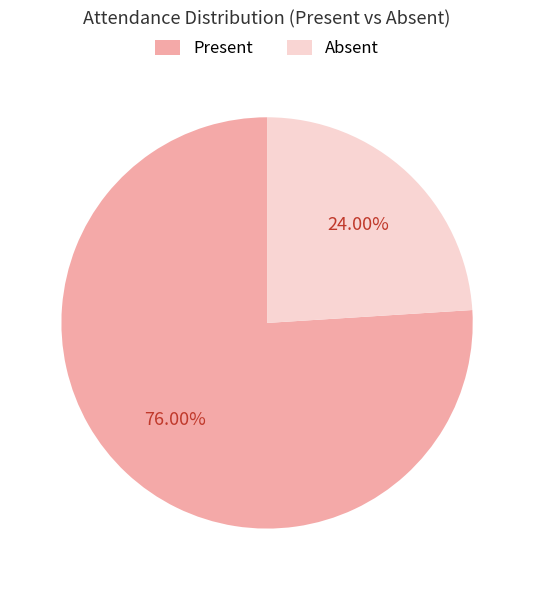

How many slices are in this pie chart?

2